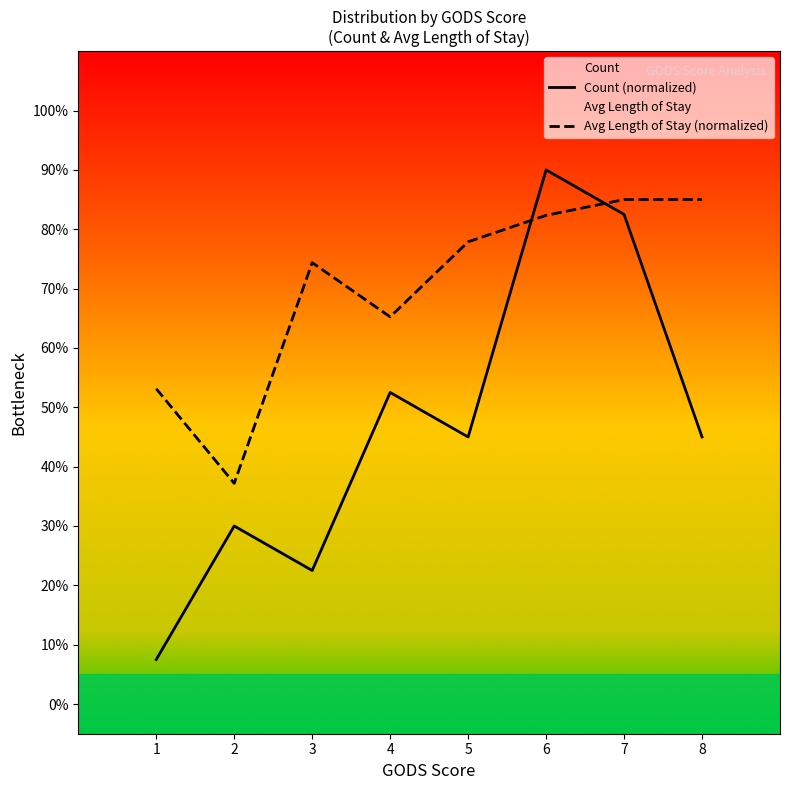

What is the sum of all Count (normalized) values?

375.0